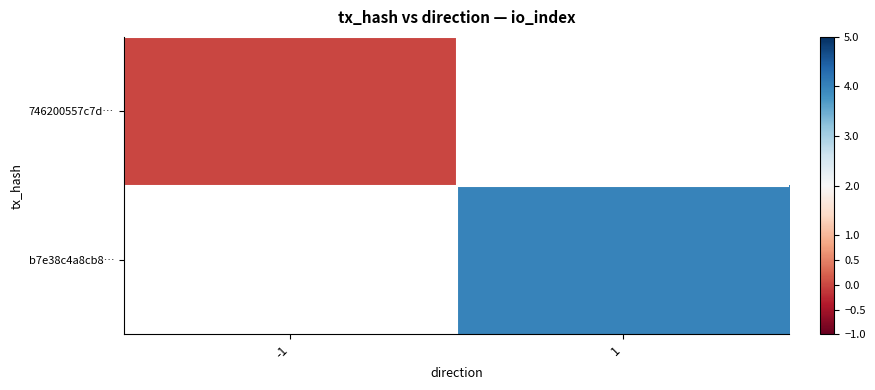

At how many categories does at least one series exceed 1?

1